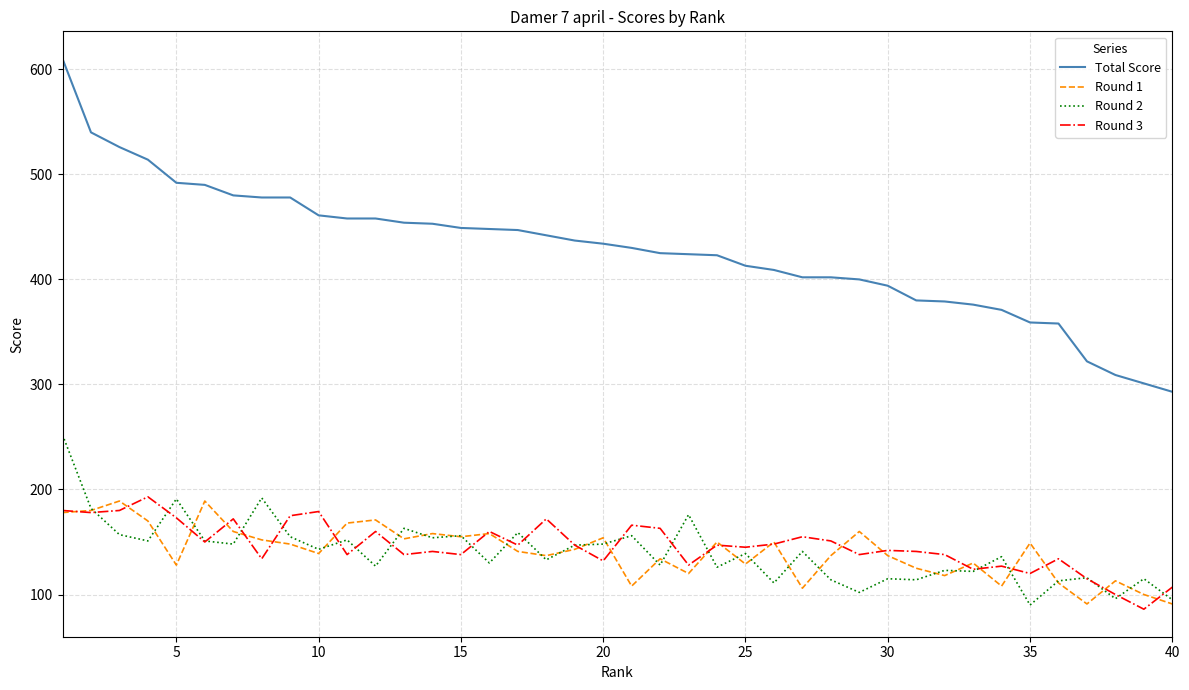

Which series has the largest total across all categories?

Total Score